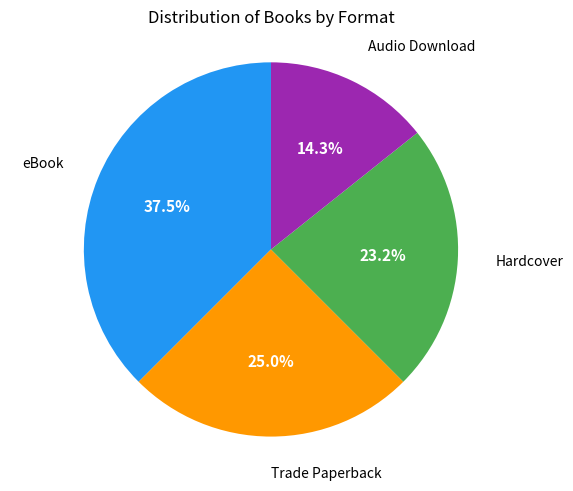

Does any single category account for the majority?

No